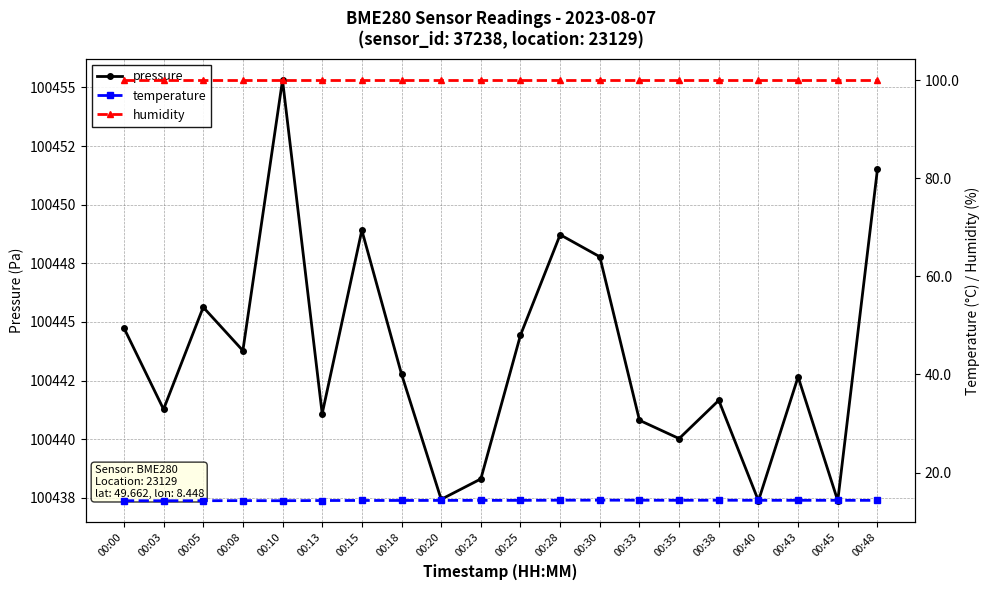

How many series are shown in this chart?

3